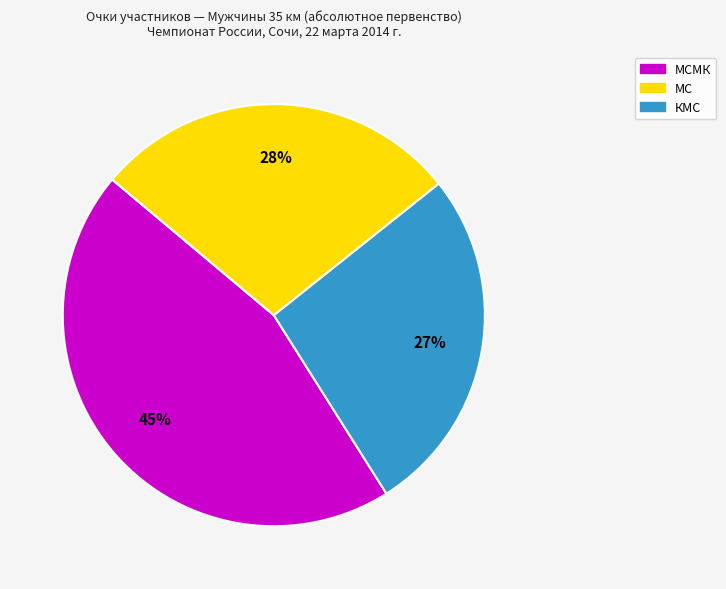

How many slices are in this pie chart?

3